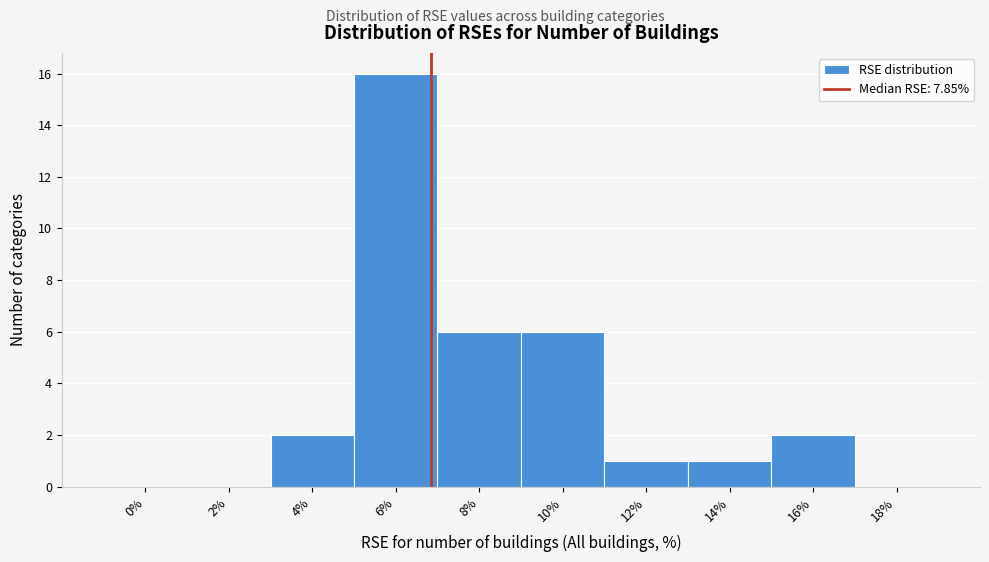

Reading right to left, extract all data points from this chart.

18%=0	16%=2	14%=1	12%=1	10%=6	8%=6	6%=16	4%=2	2%=0	0%=0